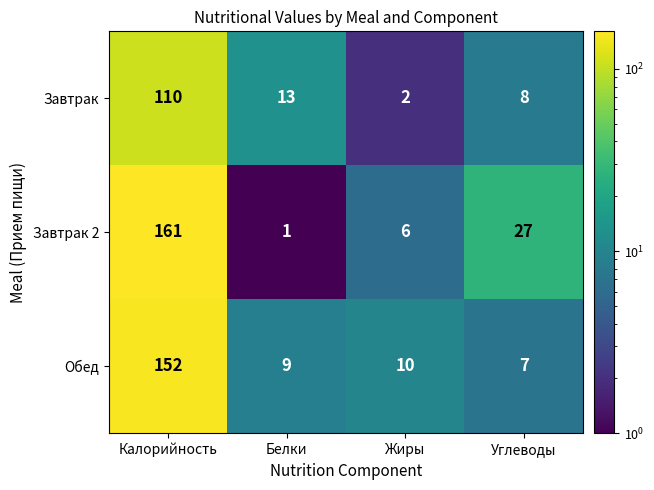

The value of Обед at Белки is 13. True or false?

False